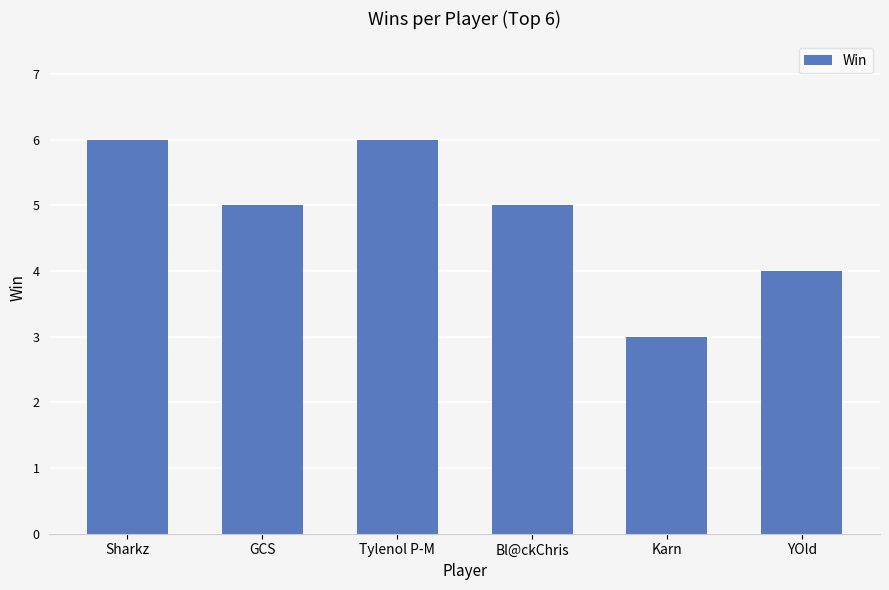

Reading right to left, list all the values displayed in this chart.

YOld=4	Karn=3	Bl@ckChris=5	Tylenol P-M=6	GCS=5	Sharkz=6